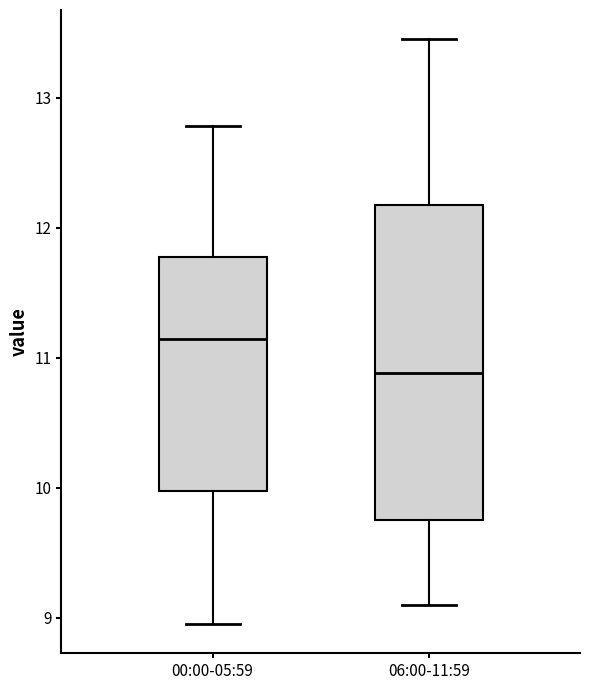

Where does the lower whisker of the box for 06:00-11:59 end on the y-axis? The values are not printed on the chart, so give them approximately, as read against the axis.

9.1